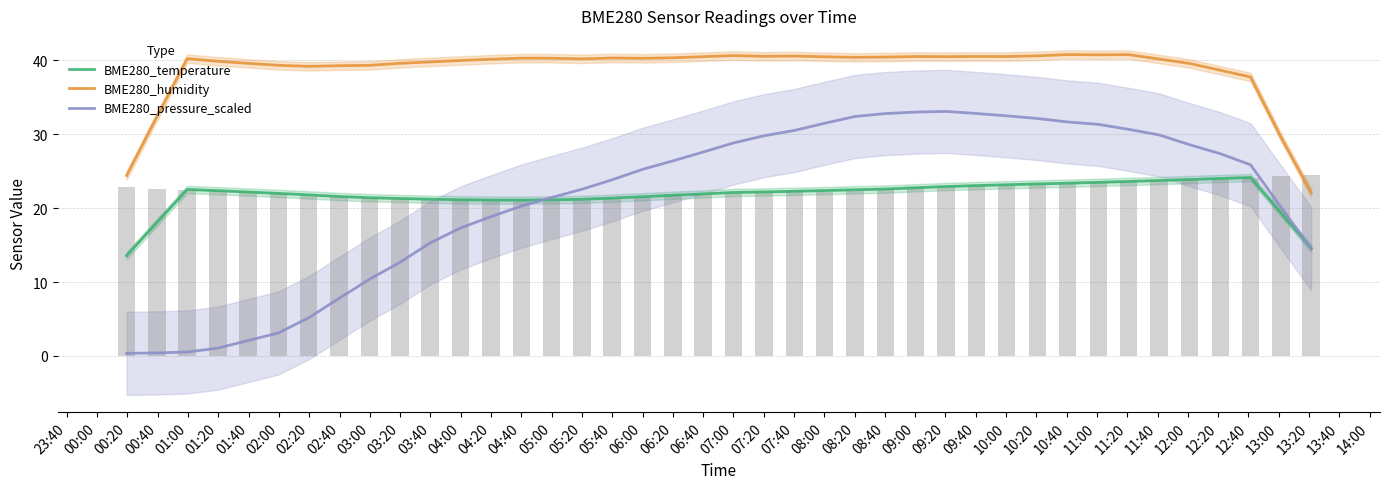

What is the difference between the highest and lowest values at 07:40?

17.9